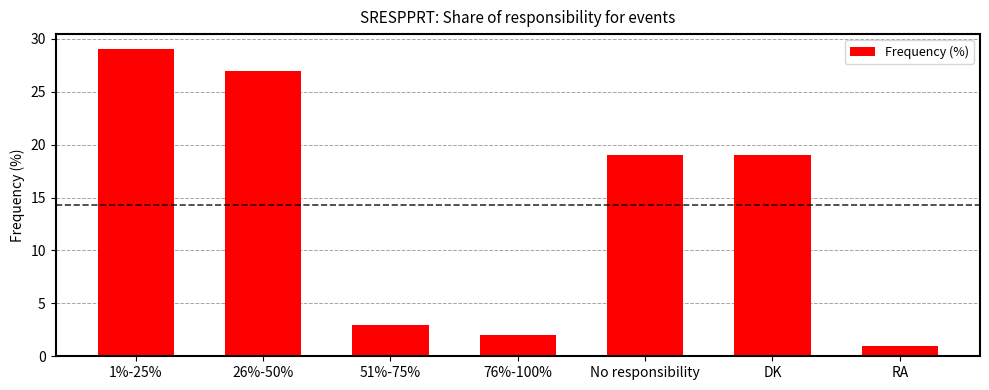

Does the chart contain any negative values?

No